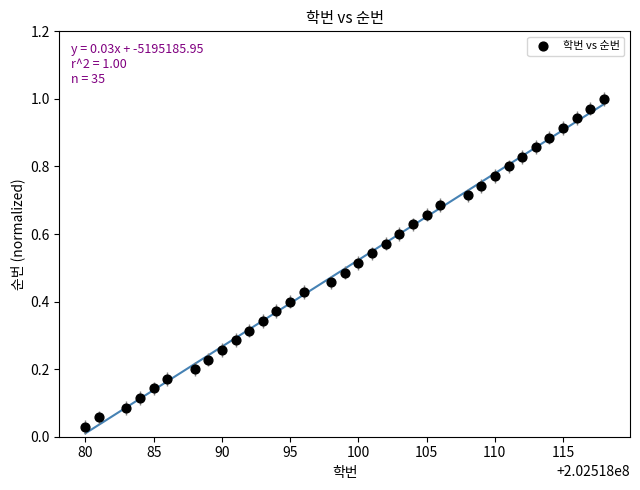

What is the range of X values (max minus min)?

38.0